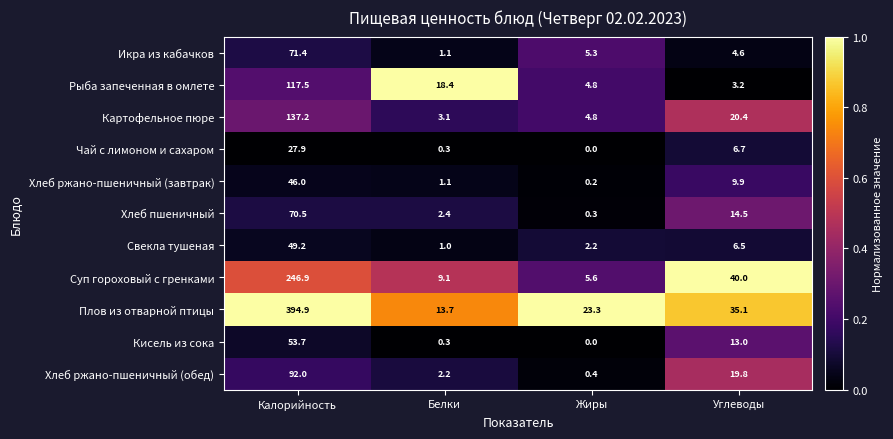

What is the difference between the maximum and minimum values in the Картофельное пюре series?

134.1